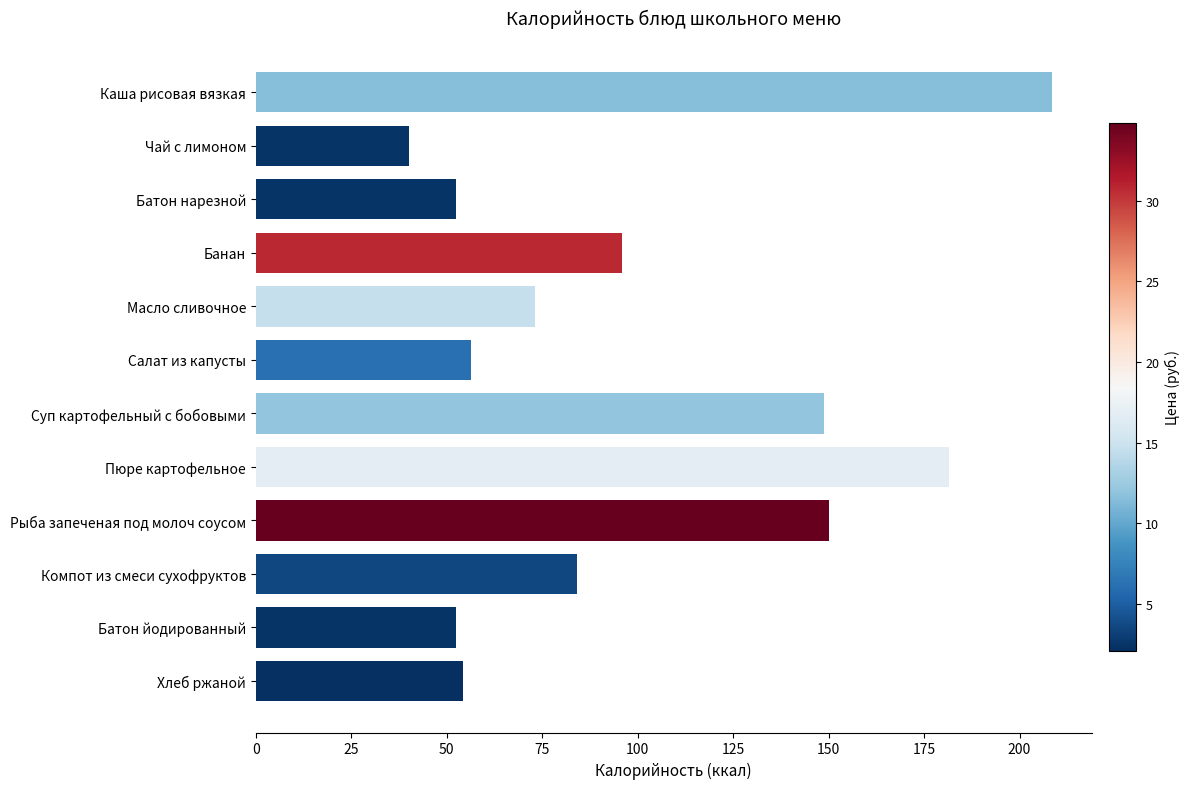

How many distinct data groups are displayed?

1